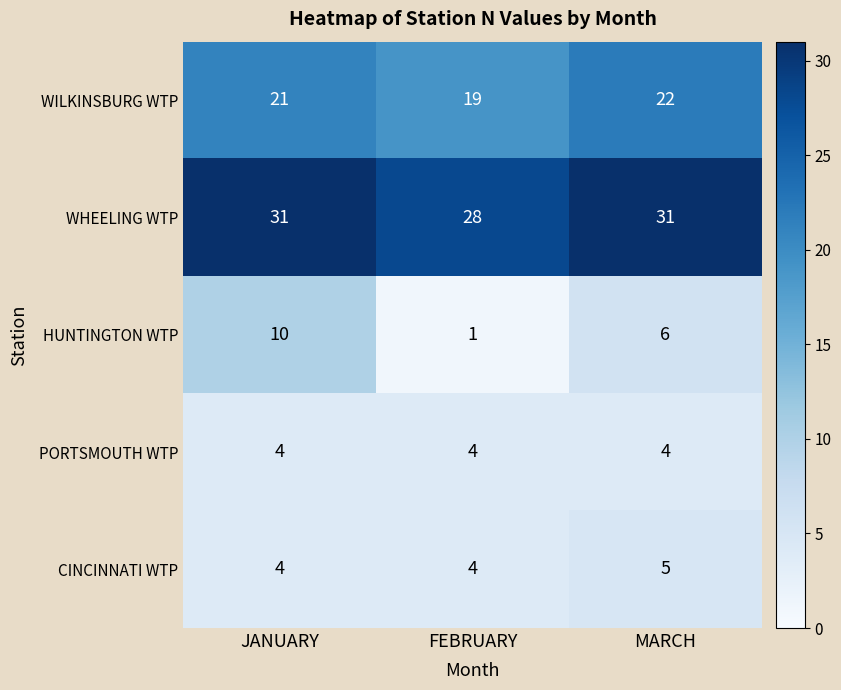

How many HUNTINGTON WTP values are between 1 and 10?

3